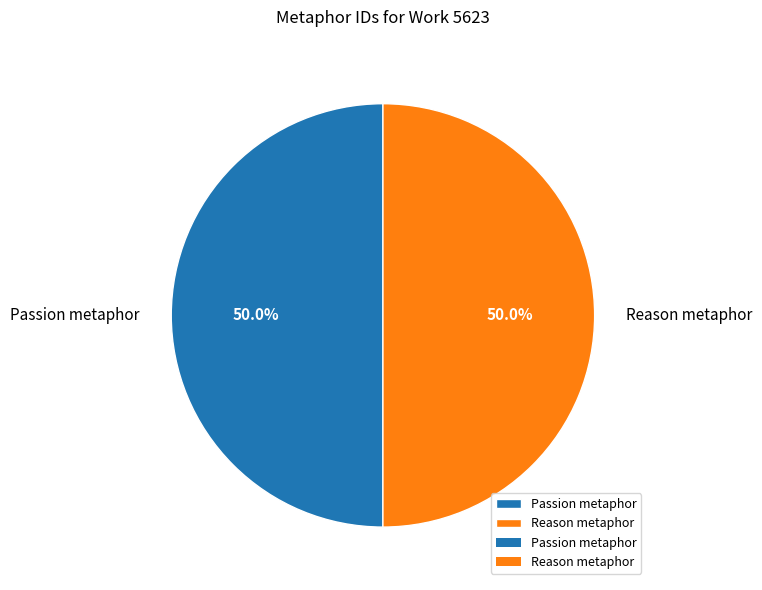

Approximately how many times larger is the value at Passion metaphor compared to Reason metaphor?

1.0